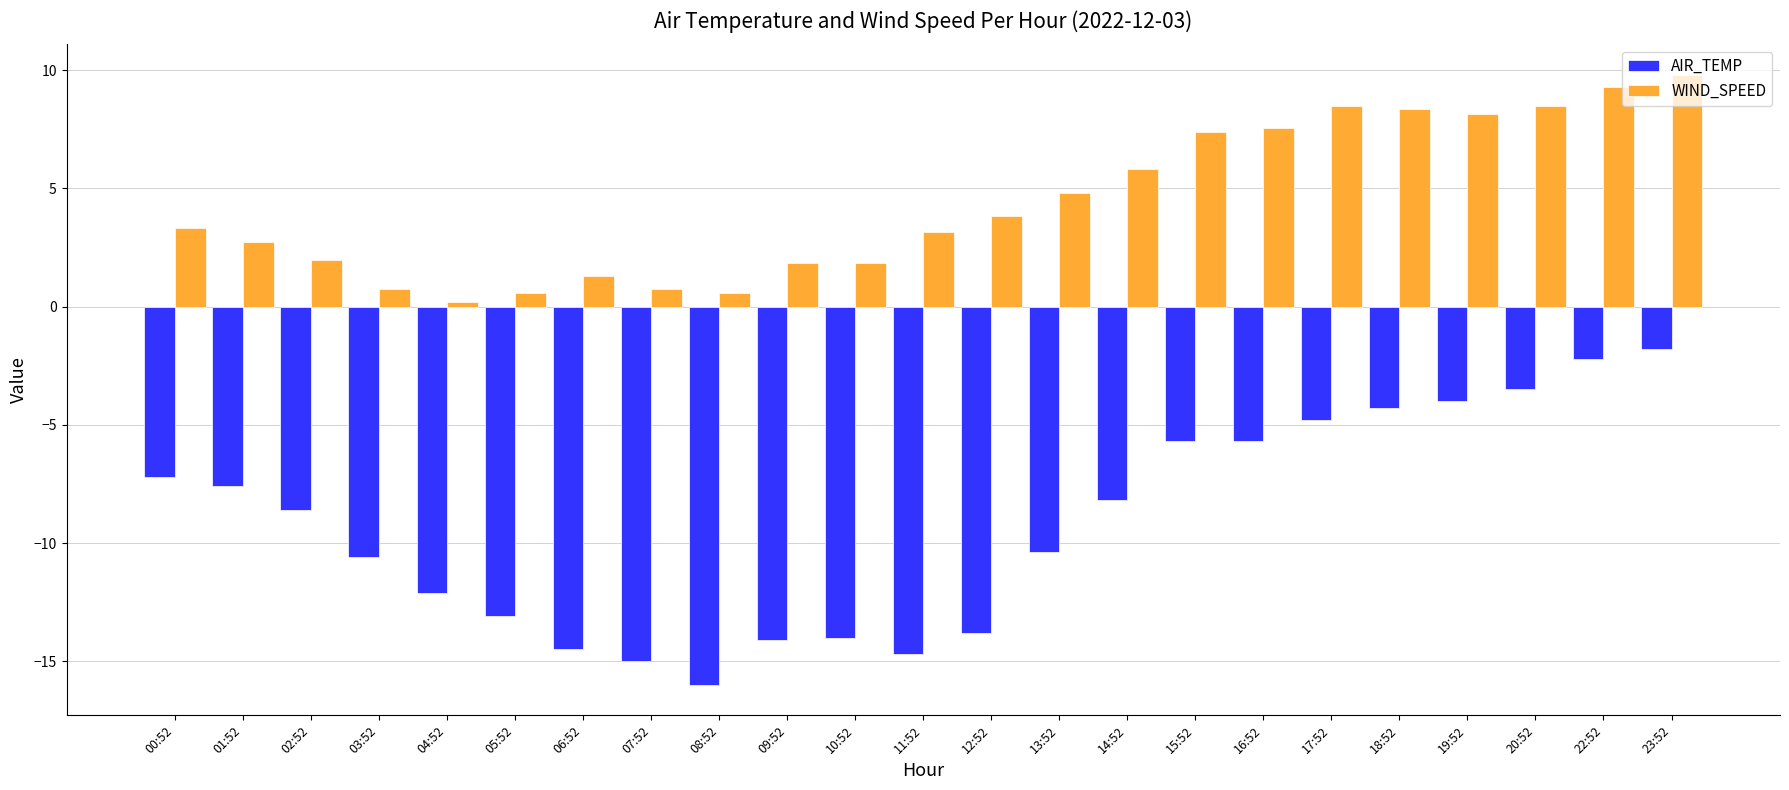

Rank the series by their average value, from lowest to highest.

AIR_TEMP, WIND_SPEED